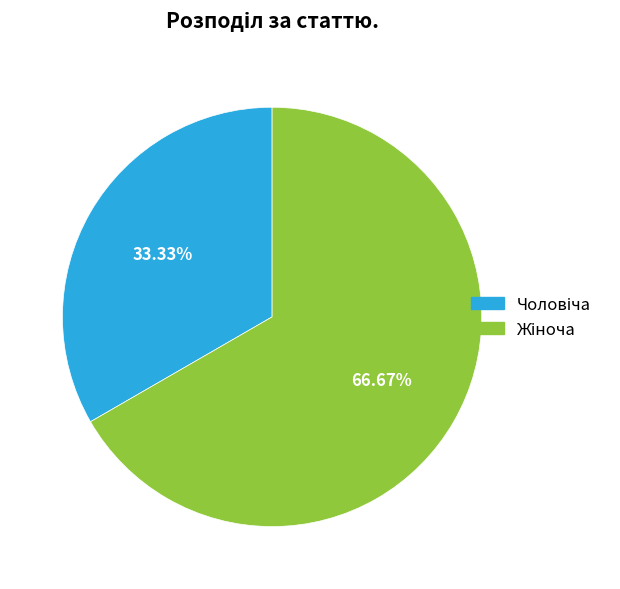

Count the number of slices in the pie.

2